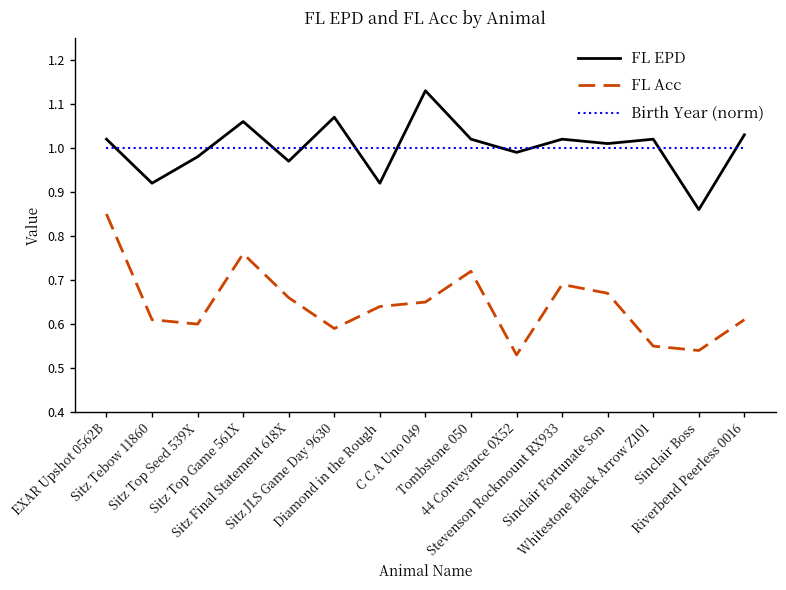

Which category has the highest value in the FL EPD series?

C C A Uno 049